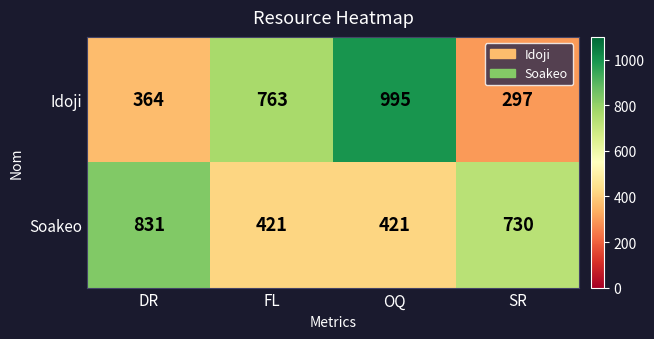

Which series has the largest total across all categories?

Idoji